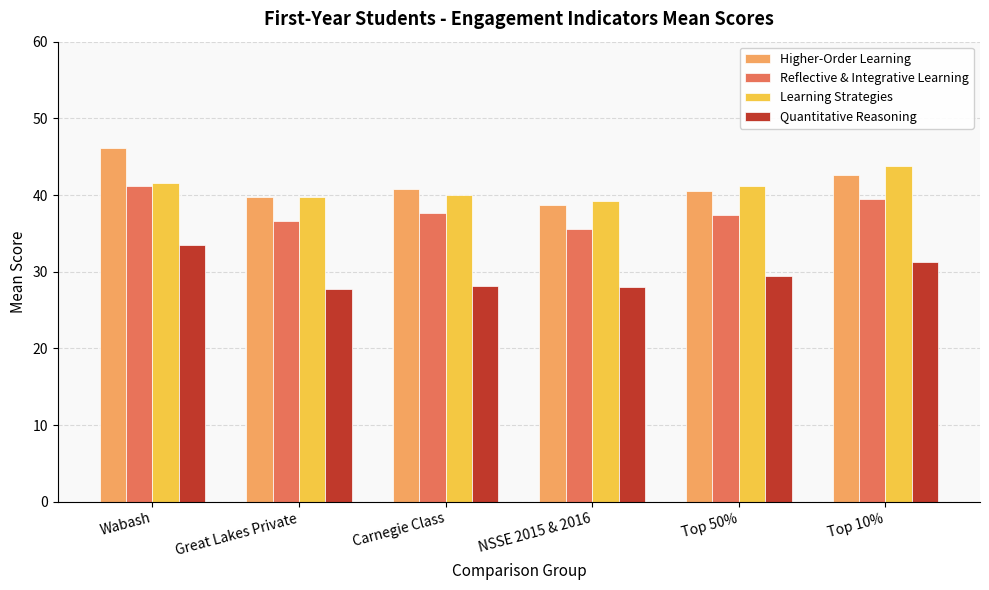

What is the sum of all Higher-Order Learning values?

248.6